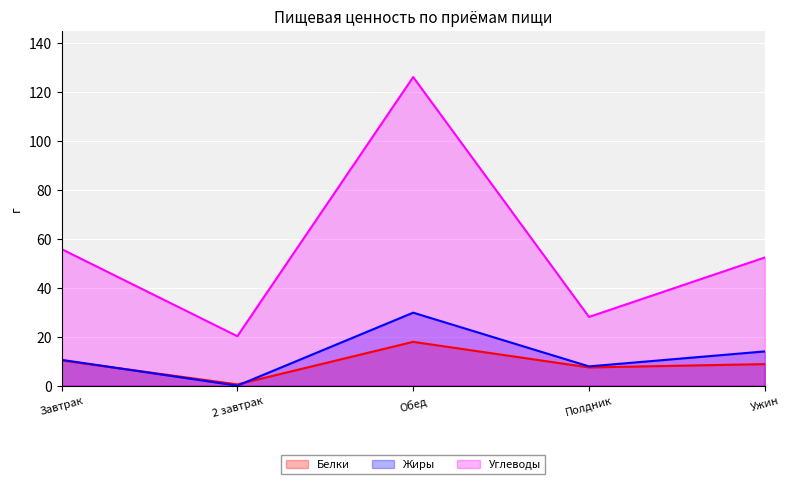

At which category is the sum across all series the highest?

Обед